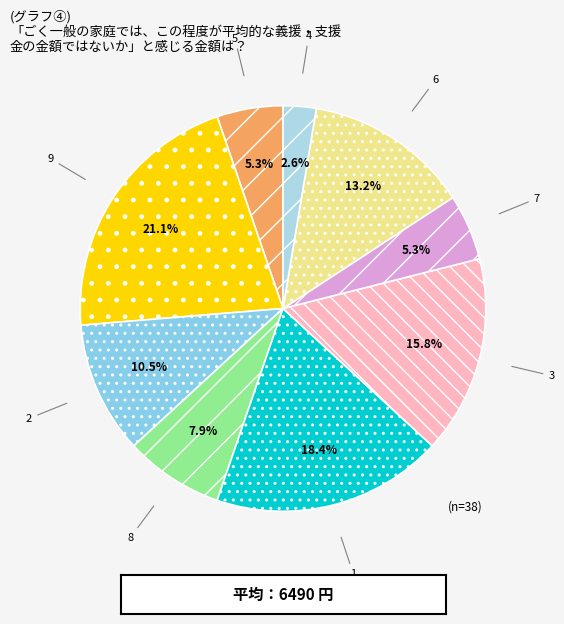

Is there a majority slice in this chart?

No